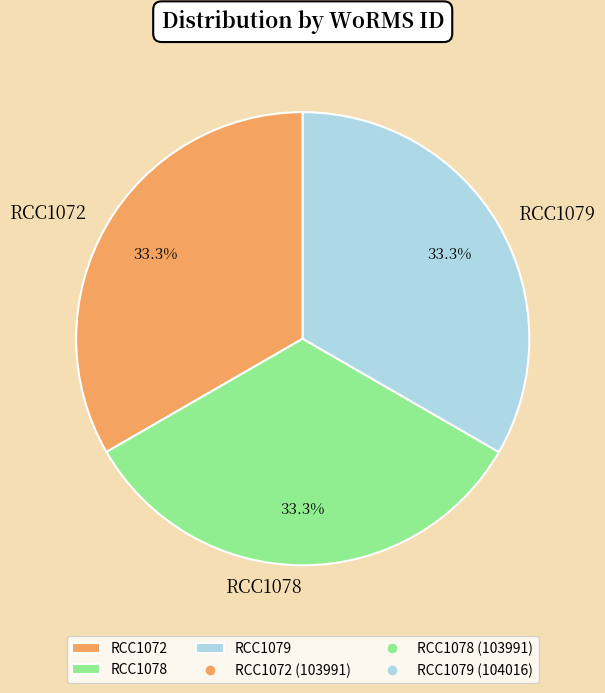

To the nearest percent, what percentage of the pie is RCC1072?

33%